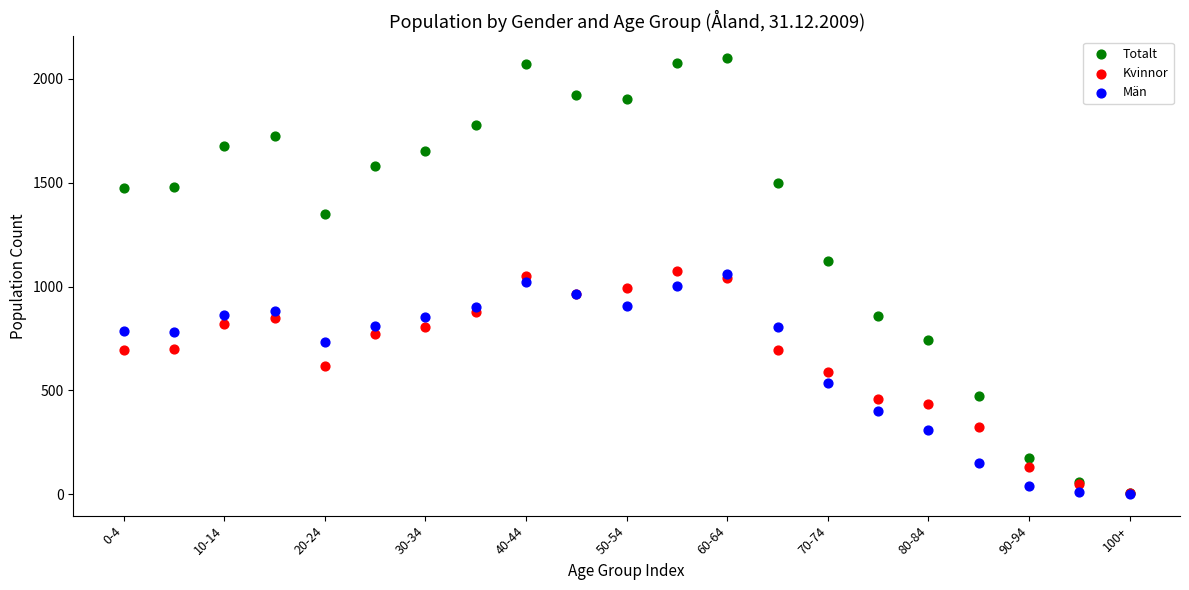

Which series has the widest spread of Y values?

Totalt